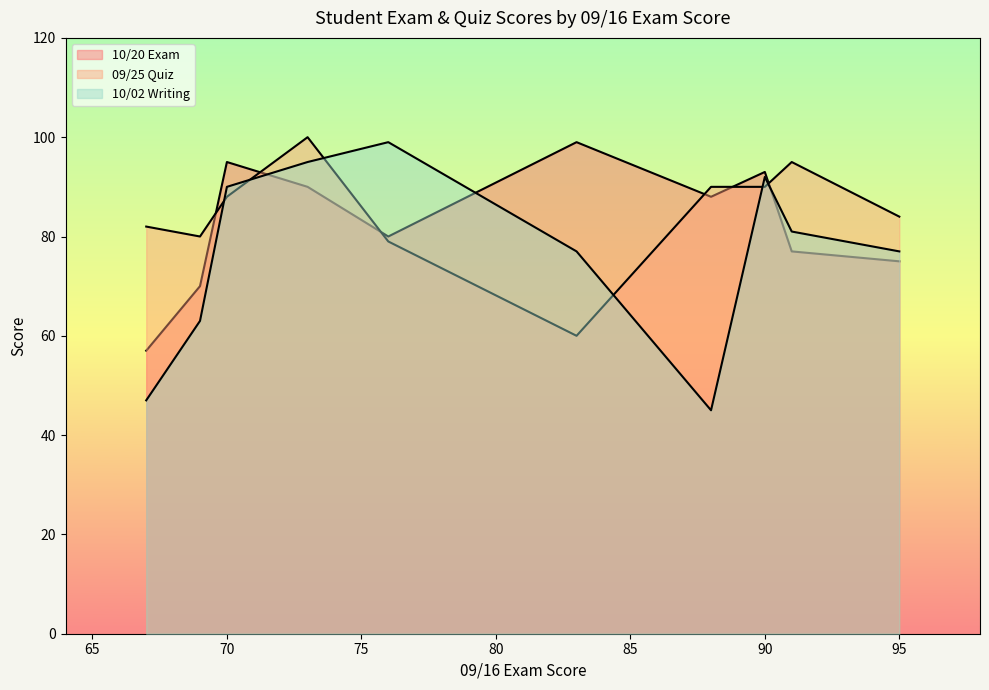

Which series has the widest spread of values?

10/02 Writing